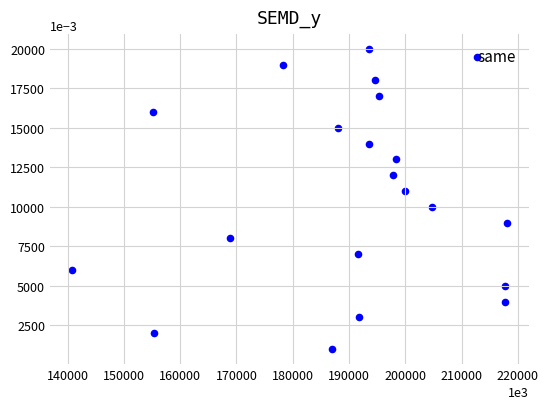

What is the range of X values (max minus min)?

77391312